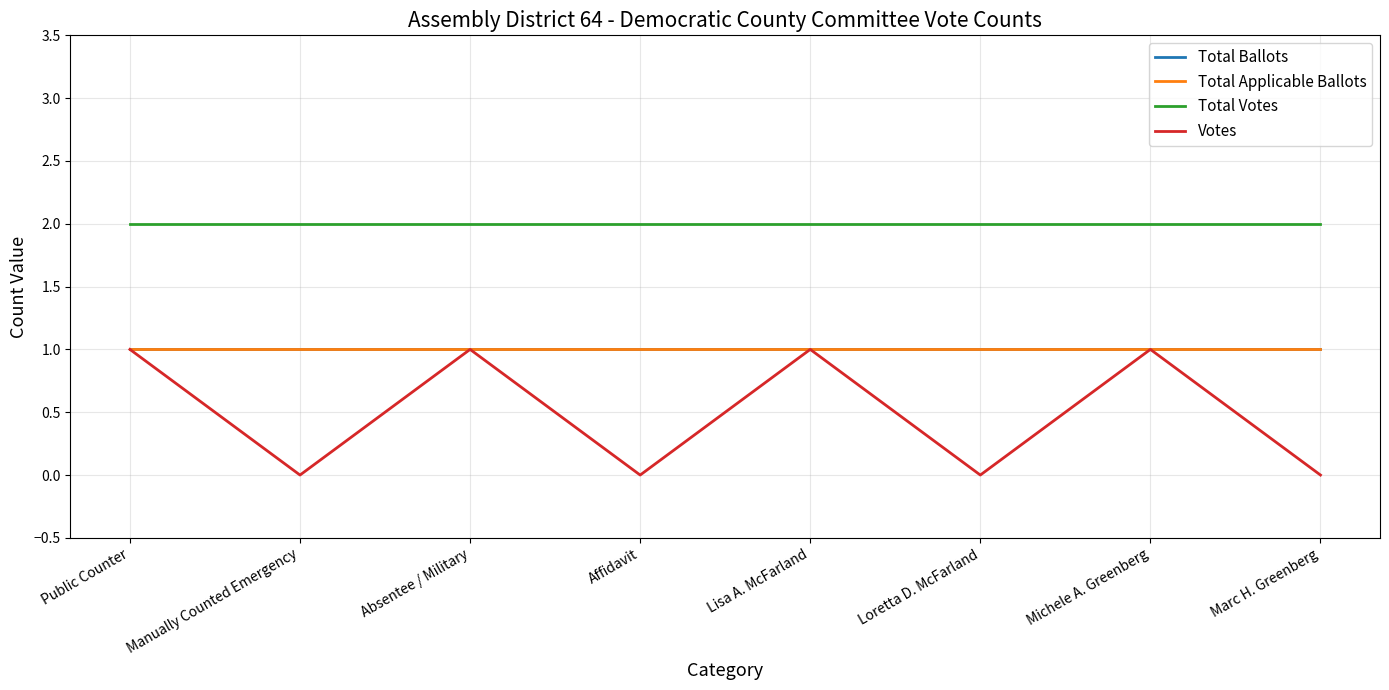

Does the chart have visible grid lines?

Yes